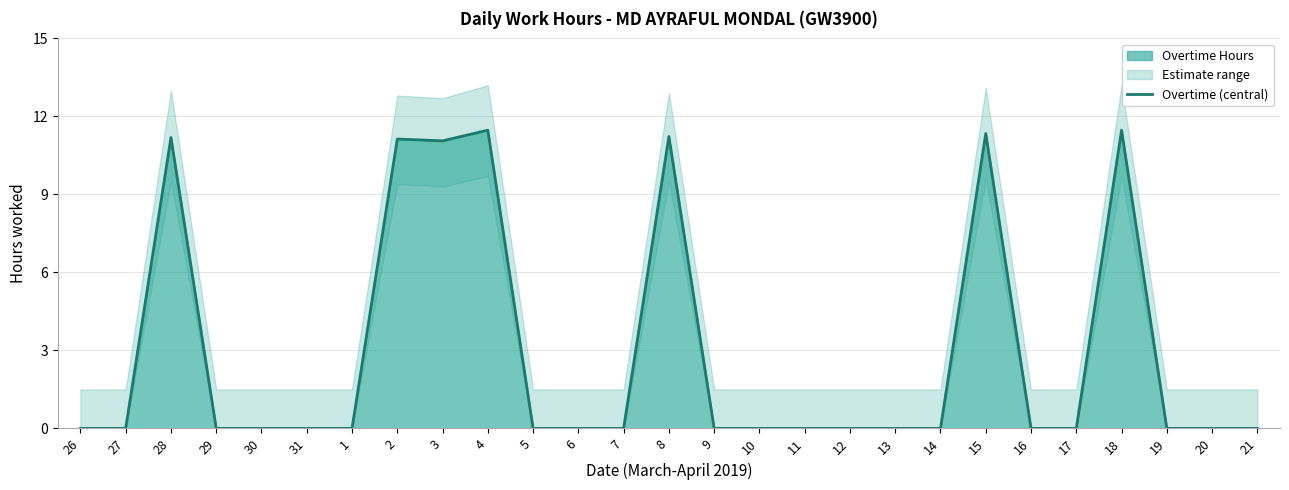

Is it true that the value at 8 is 6.7?

False